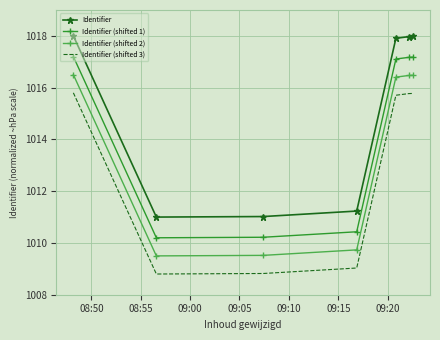

What are all the series names shown in the legend?

Identifier, Identifier (shifted 1), Identifier (shifted 2), Identifier (shifted 3)